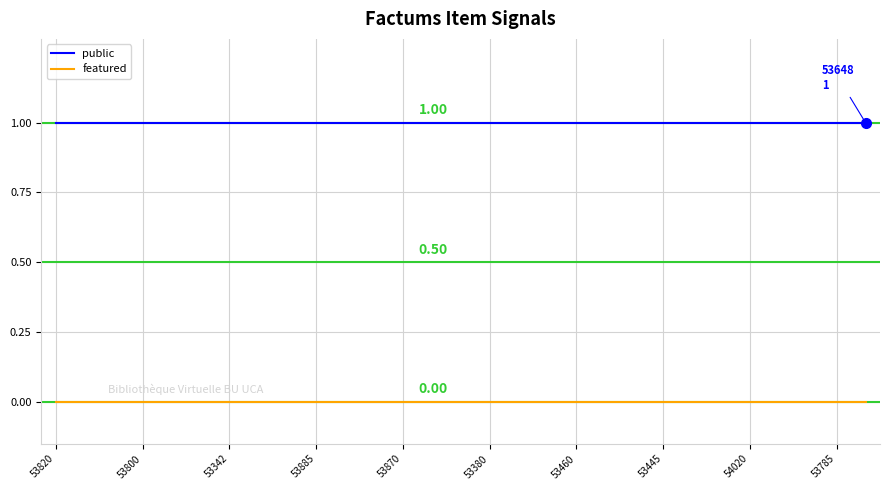

Is this an area chart (filled region under the line)?

No